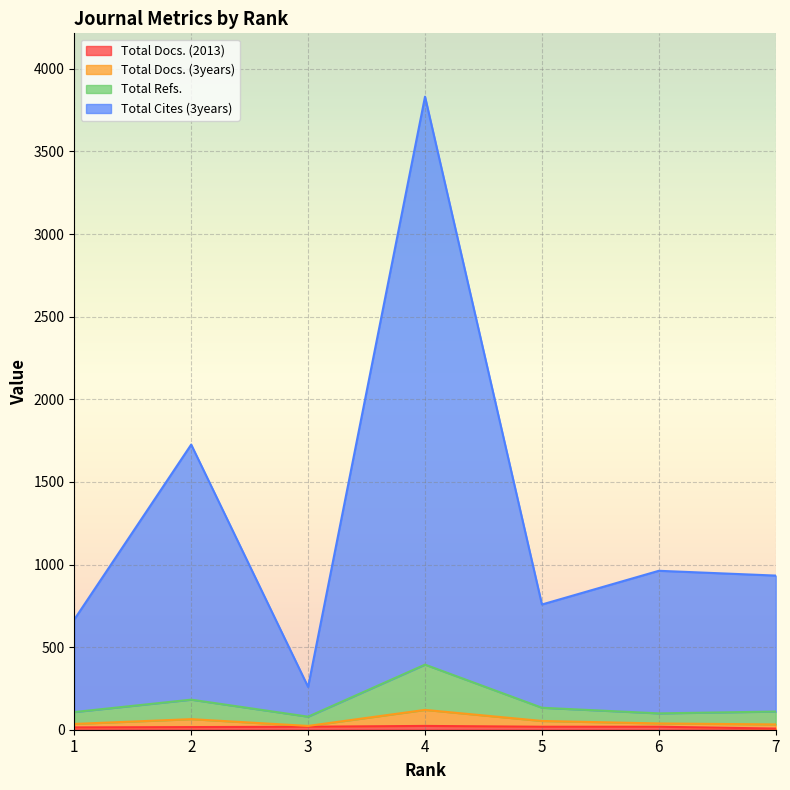

Does the chart display data point markers on the line(s)?

No